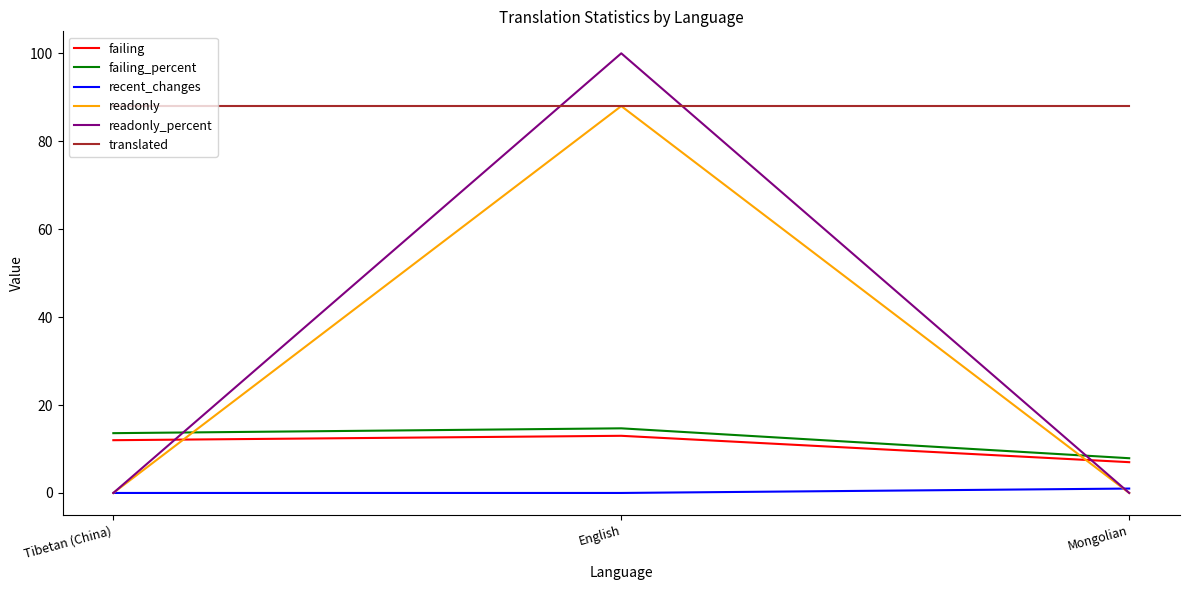

What is the sum of the translated values at English and Mongolian?

176.0